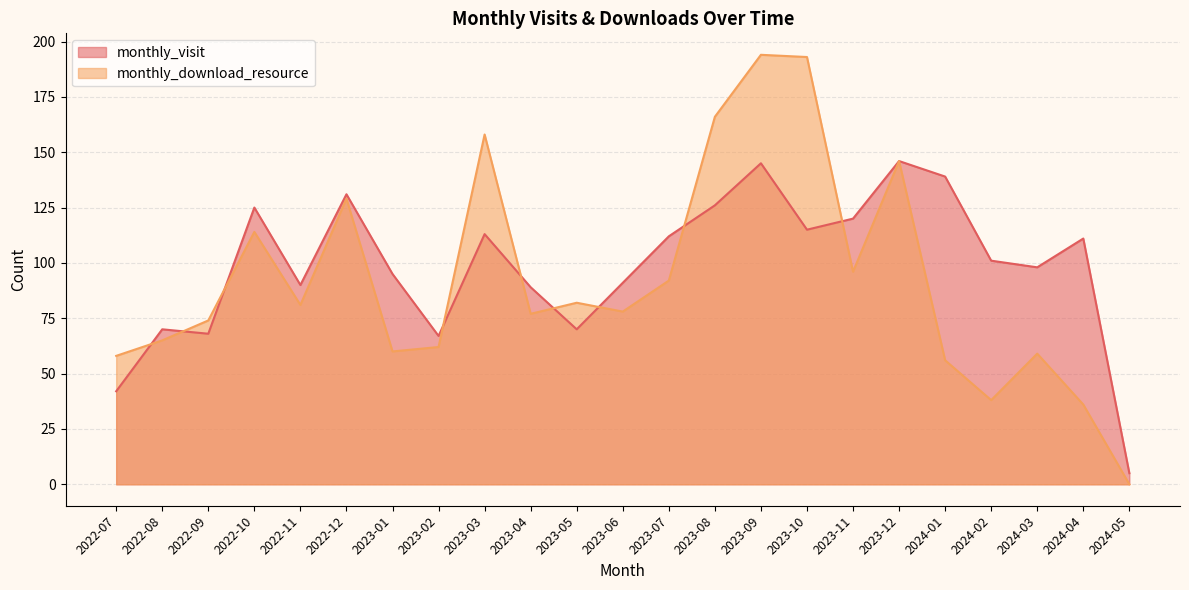

Rank the categories by monthly_download_resource value from highest to lowest.

2023-09, 2023-10, 2023-08, 2023-03, 2023-12, 2022-12, 2022-10, 2023-11, 2023-07, 2023-05, 2022-11, 2023-06, 2023-04, 2022-09, 2022-08, 2023-02, 2023-01, 2024-03, 2022-07, 2024-01, 2024-02, 2024-04, 2024-05